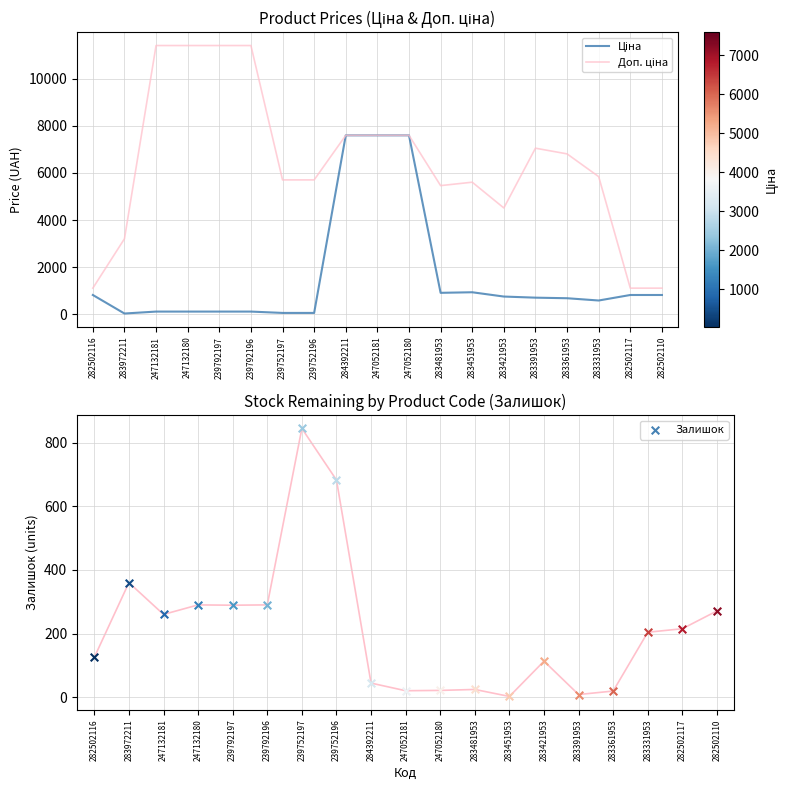

What are all the series names shown in the legend?

Ціна, Доп. ціна